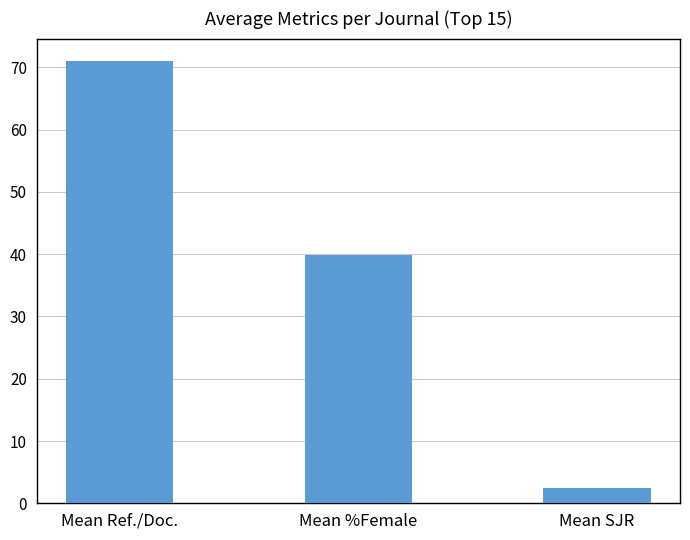

What is the change in value from Mean Ref./Doc. to Mean SJR?

-68.6